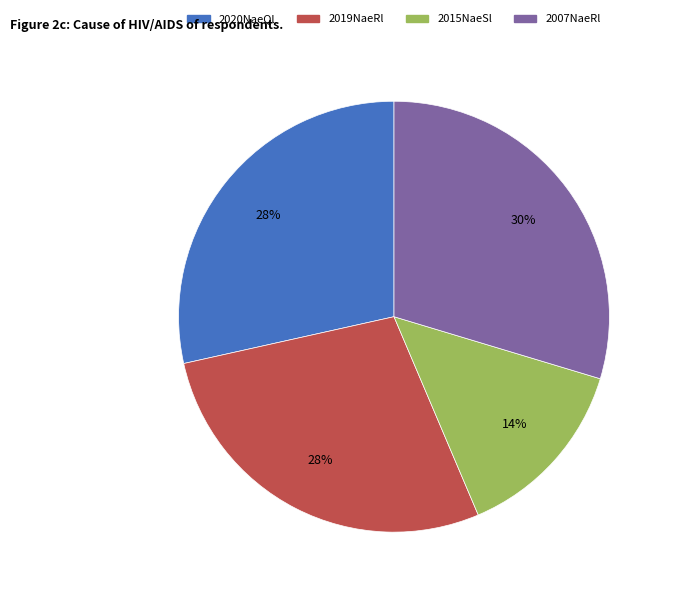

Is there any slice that represents more than half of the pie?

No